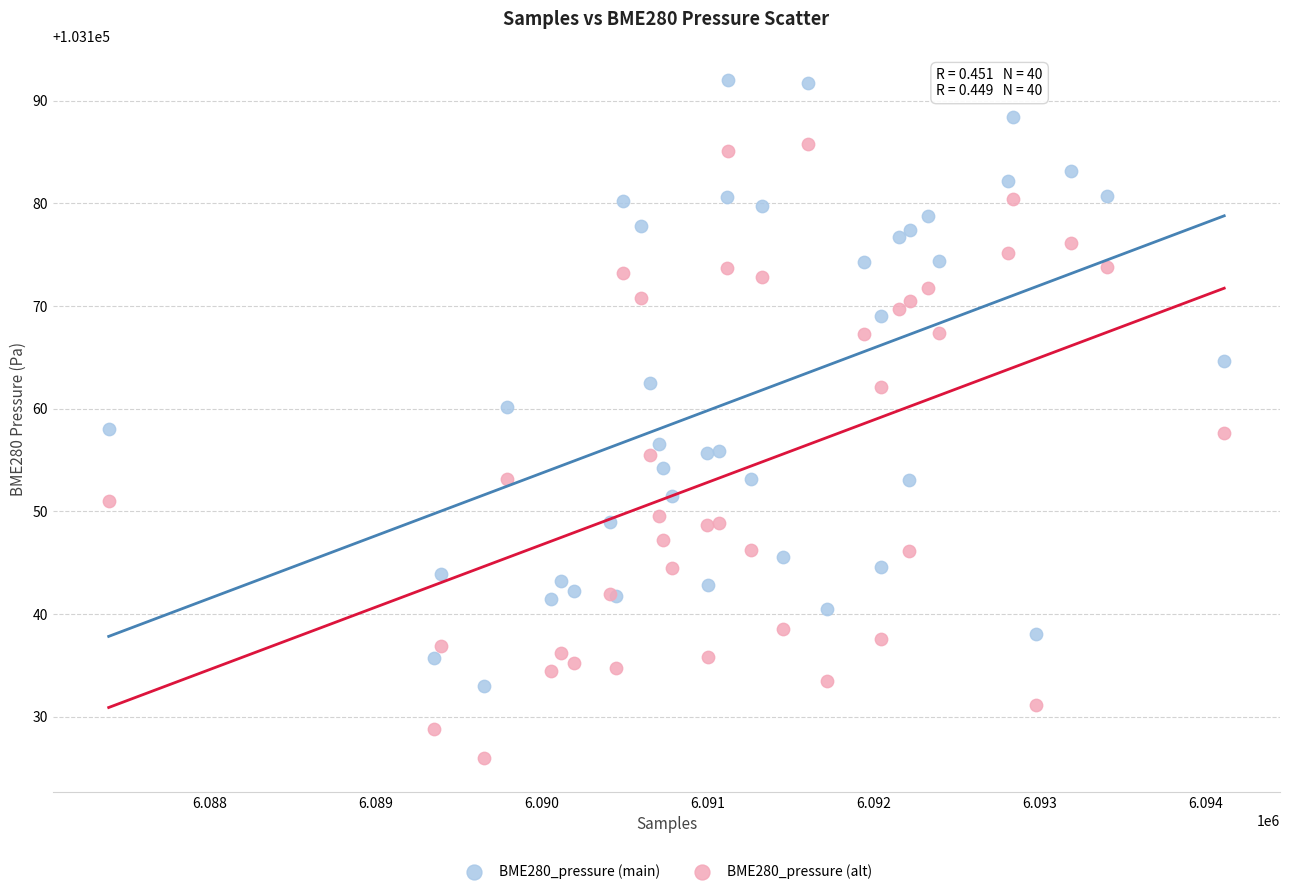

Which series has the largest Y range (max minus min)?

BME280_pressure (alt)